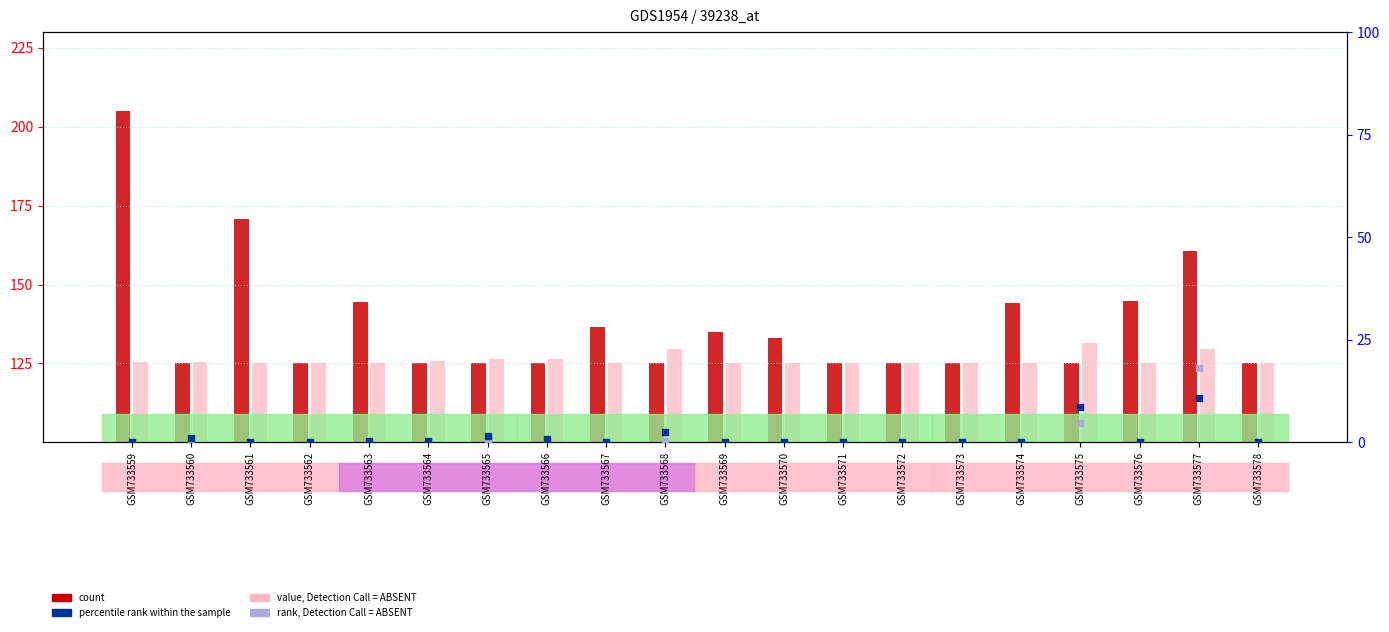

Which series has the widest spread of Y values?

count